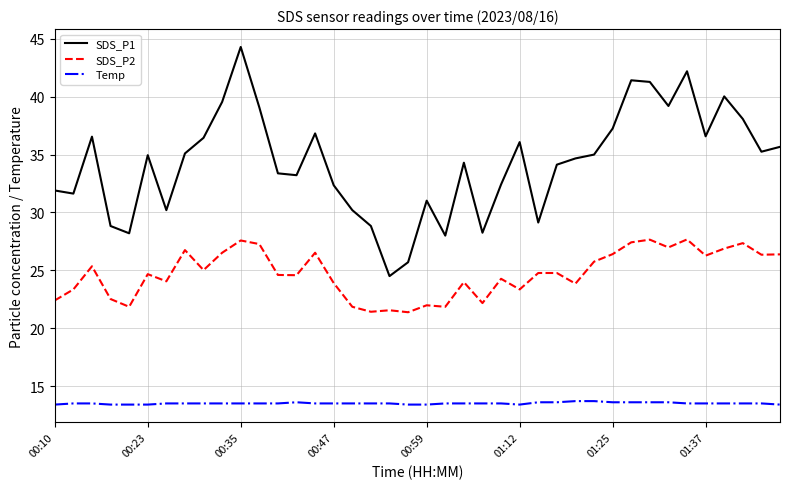

What is the difference between the maximum and minimum values in the SDS_P1 series?

19.8